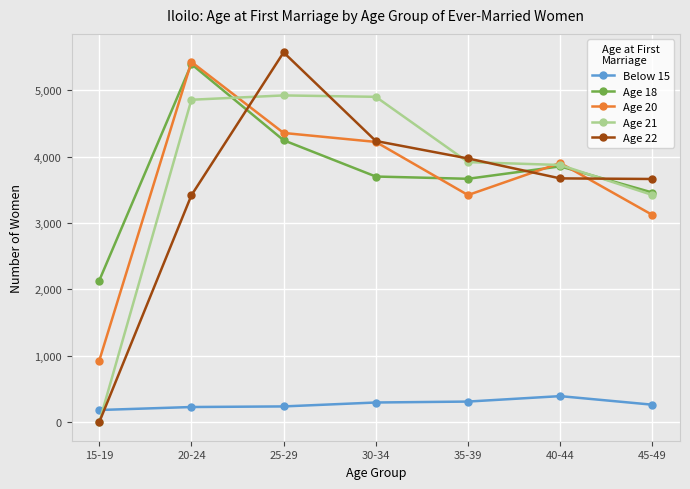

Where is the first local maximum for Age 18?

20-24